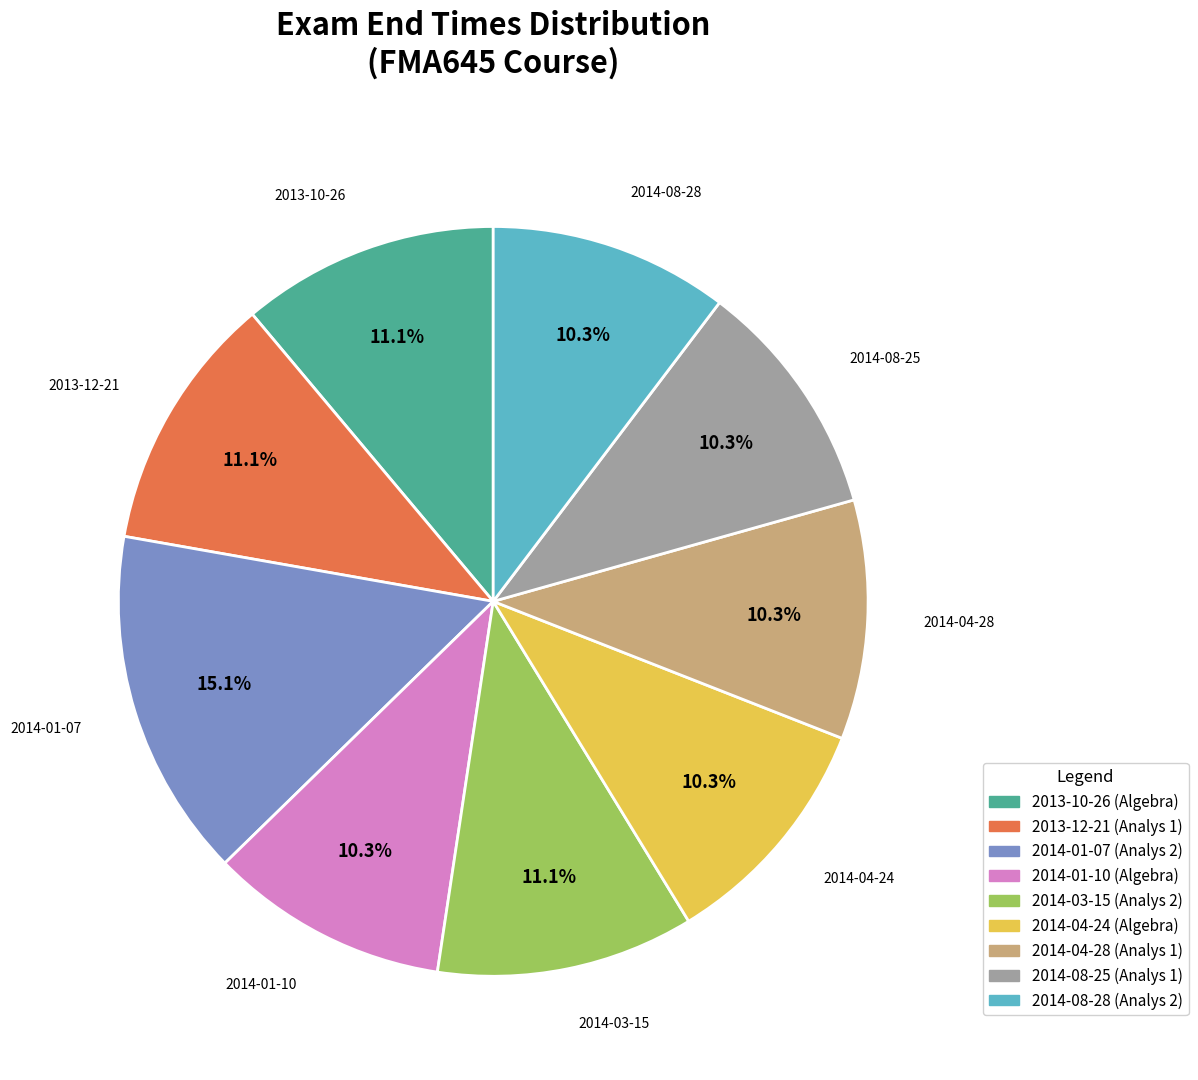

What portion of the pie excludes 2014-08-25?

89.7%